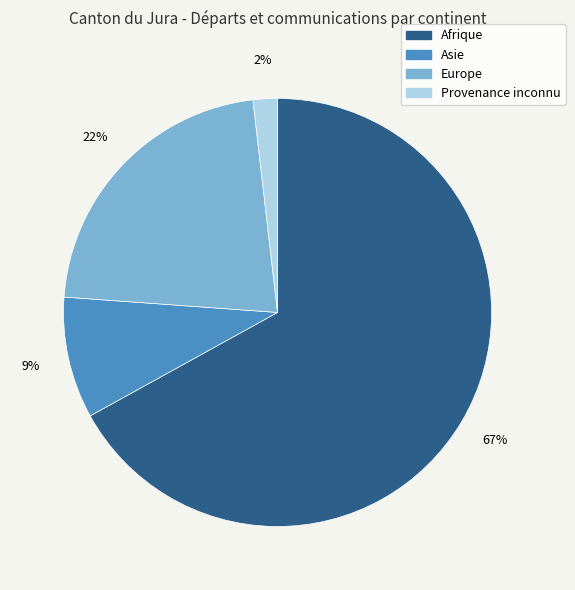

Which slice is the smallest?

Provenance inconnu